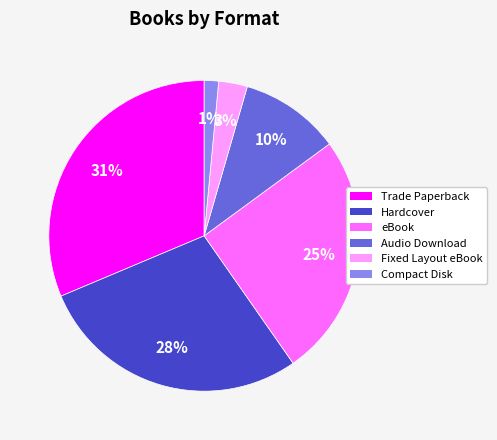

The Hardcover slice represents 28% of the pie. True or false?

True